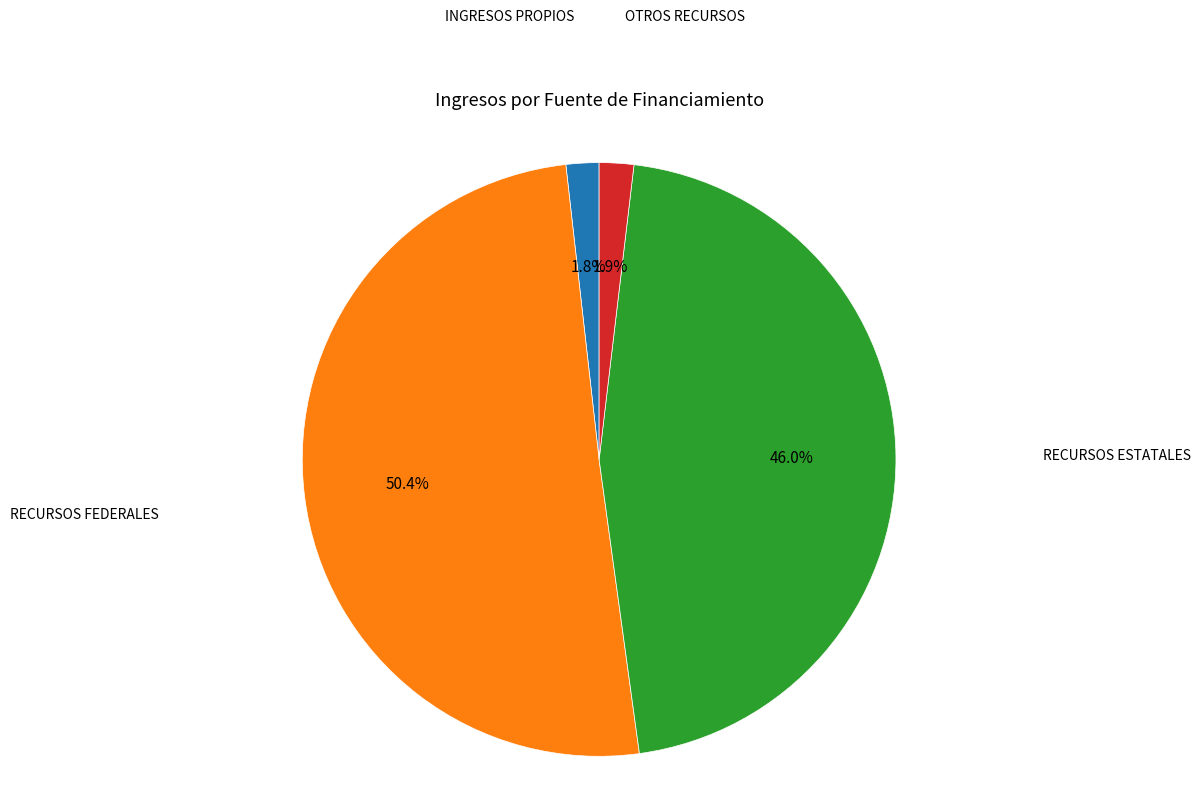

Is there a majority slice in this chart?

Yes